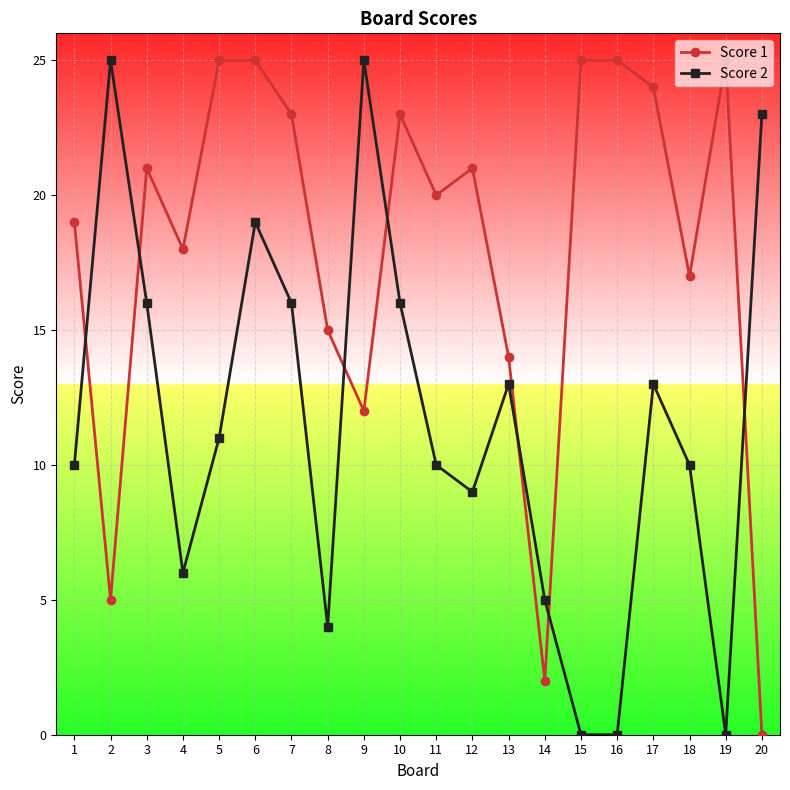

At 11, list the series in order from smallest to largest.

Score 2, Score 1